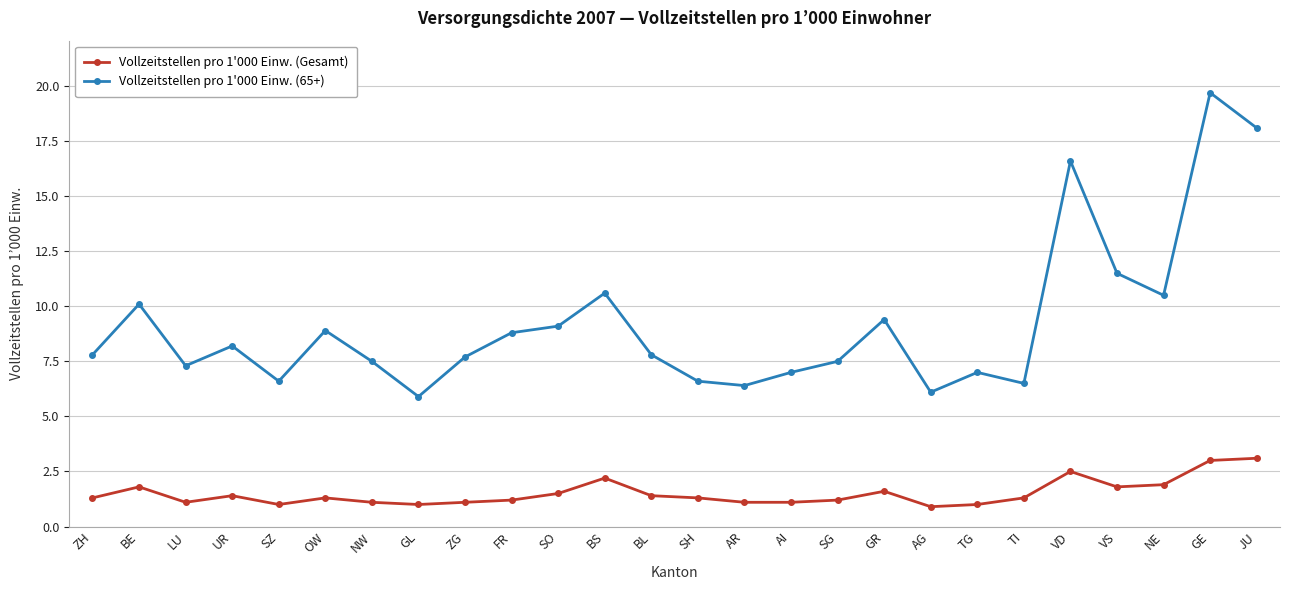

What is the difference between the maximum and second lowest values in the Vollzeitstellen pro 1'000 Einw. (Gesamt) series?

2.1